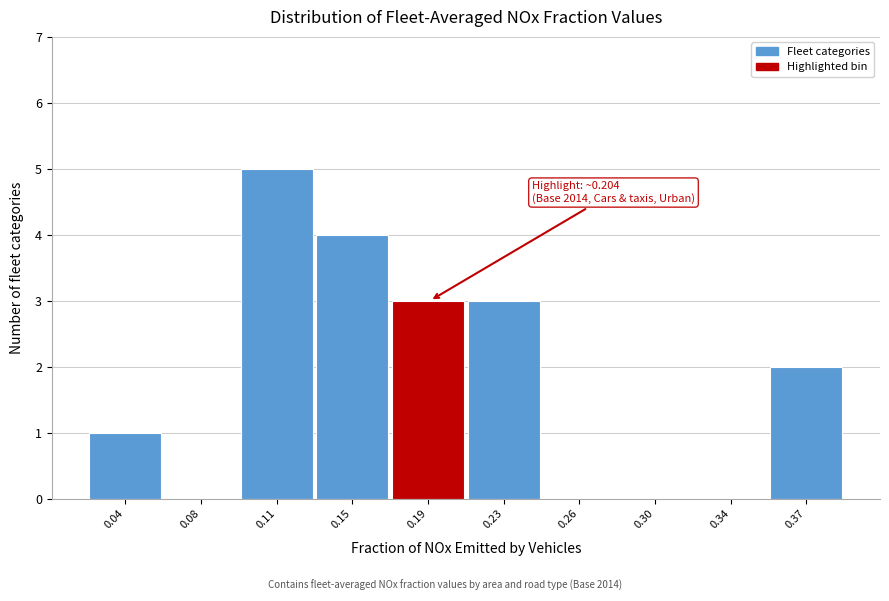

Reading right to left, what are all the values shown in this chart?

0.37=2	0.34=0	0.30=0	0.26=0	0.23=3	0.19=3	0.15=4	0.11=5	0.08=0	0.04=1